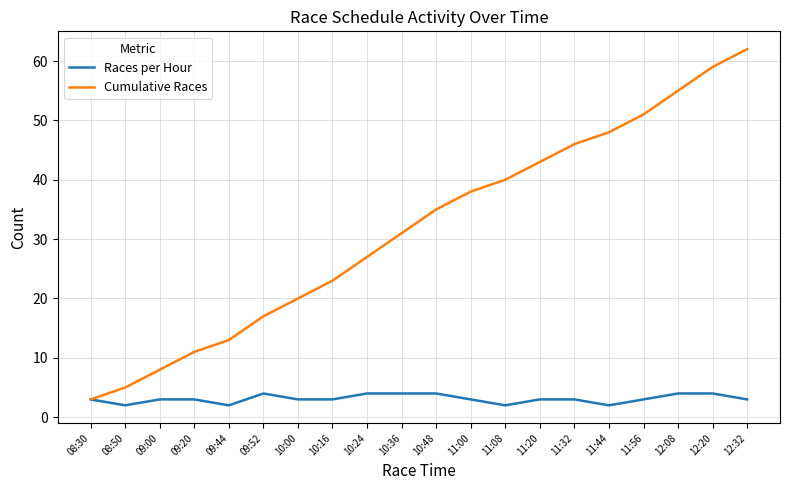

The value of Races per Hour at 10:36 is 4. True or false?

True